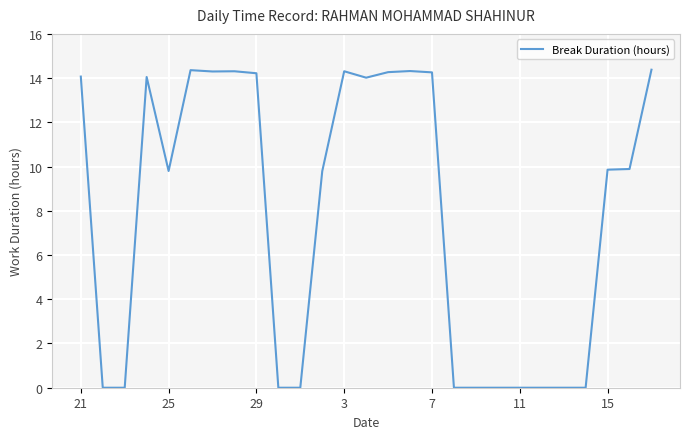

What is the difference between the maximum and minimum values?

14.4